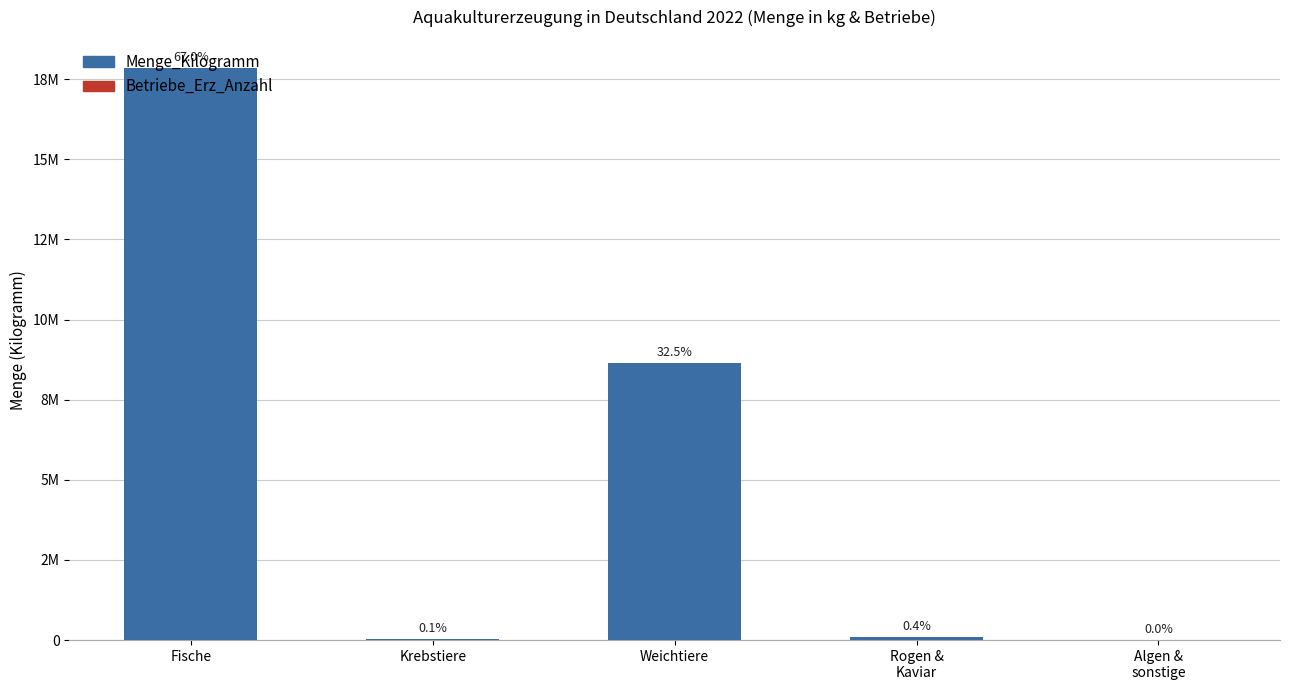

How many bars are there in each group?

2